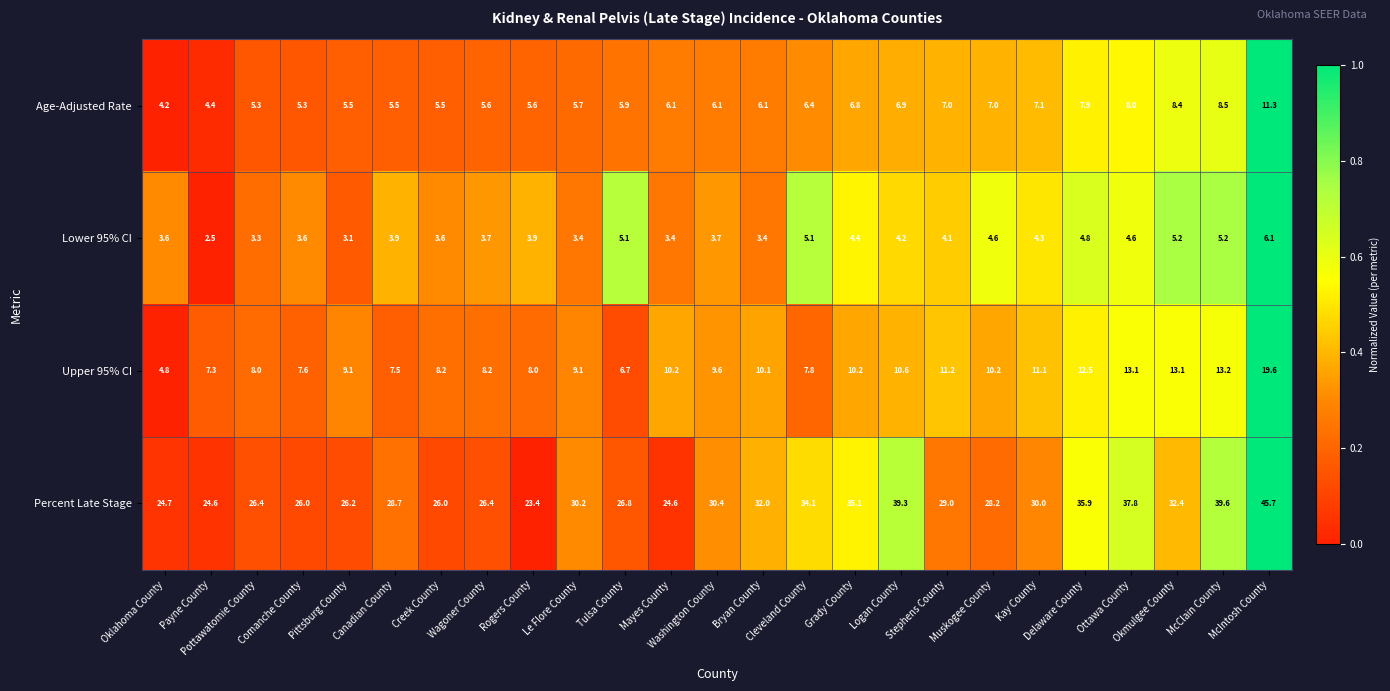

Count the number of data series in this chart.

4